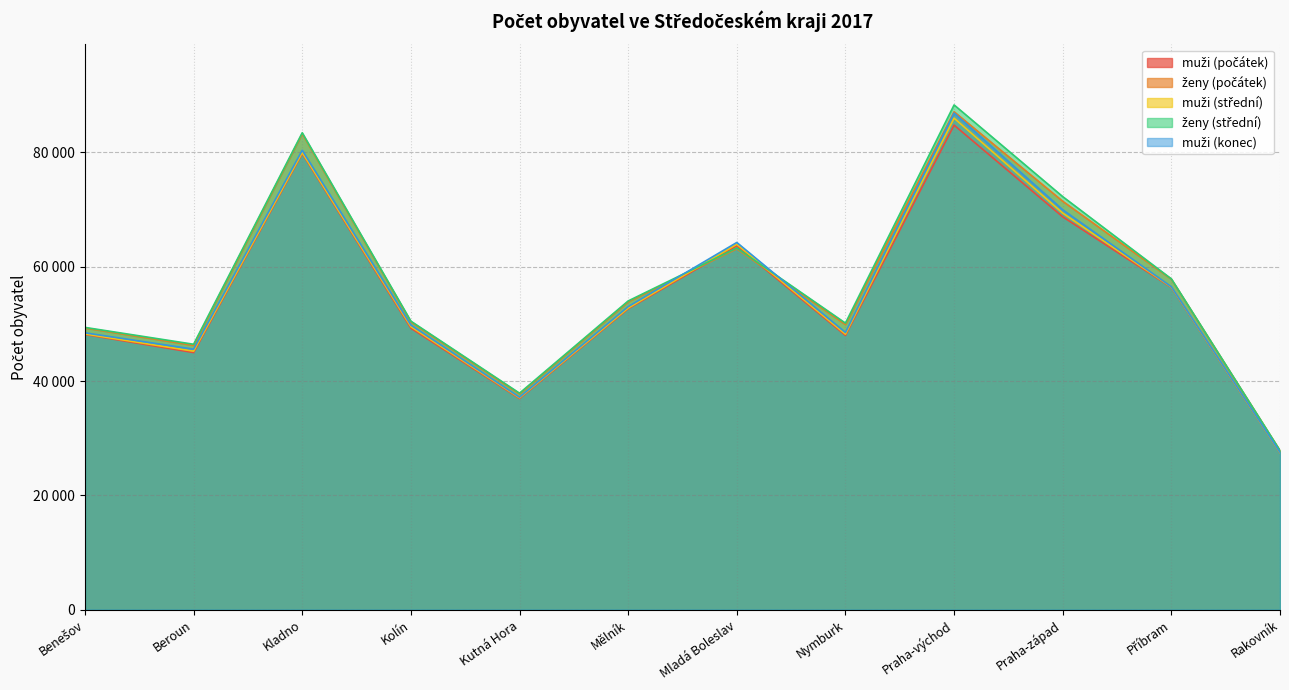

Reading left to right, transcribe all the data shown in this chart.

muži (počátek): 48161	44987	79828	49257	36945	52647	63685	47996	84787	68742	56390	27494
ženy (počátek): 49291	46243	83280	50353	37752	53869	63140	49898	87127	71466	57829	27815
muži (střední): 48249	45231	79985	49521	37069	52776	63939	48208	86011	69395	56455	27493
ženy (střední): 49393	46443	83453	50486	37883	54021	63290	50140	88324	72276	57883	27840
muži (konec): 48444	45586	80384	49801	37178	53028	64254	48503	86902	69975	56507	27540